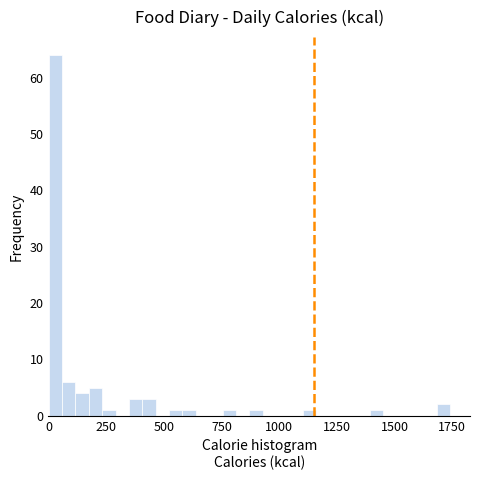

Around what value on the x-axis is the tallest bar? Give the approximate position of its centre, as read against the axis.

50